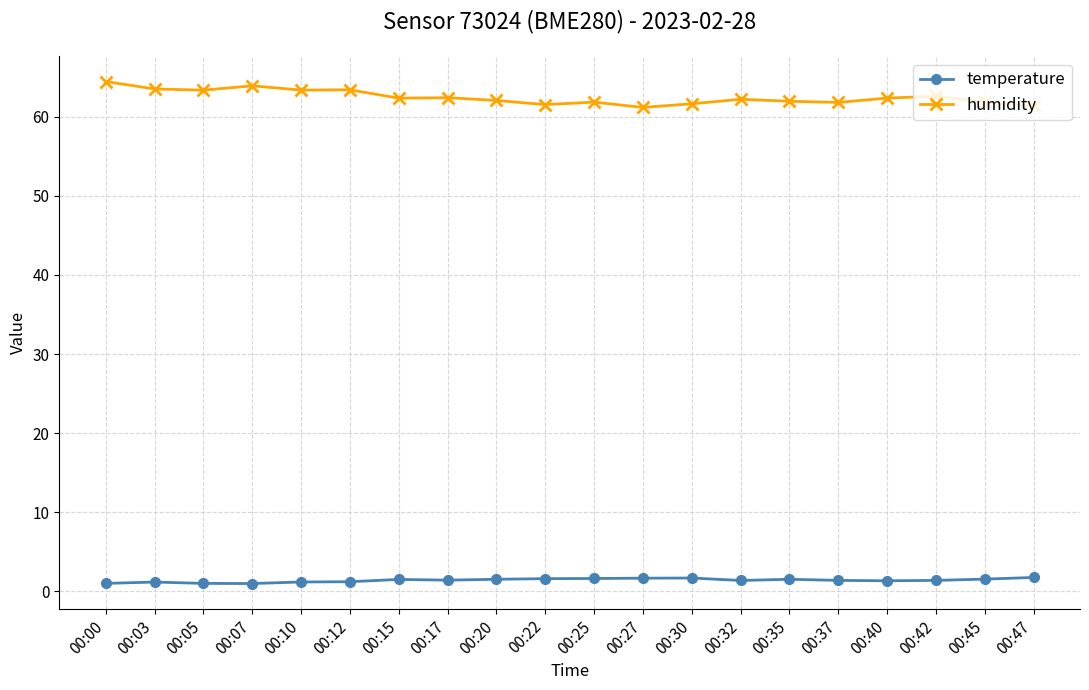

True or false: temperature and humidity intersect in this chart.

False